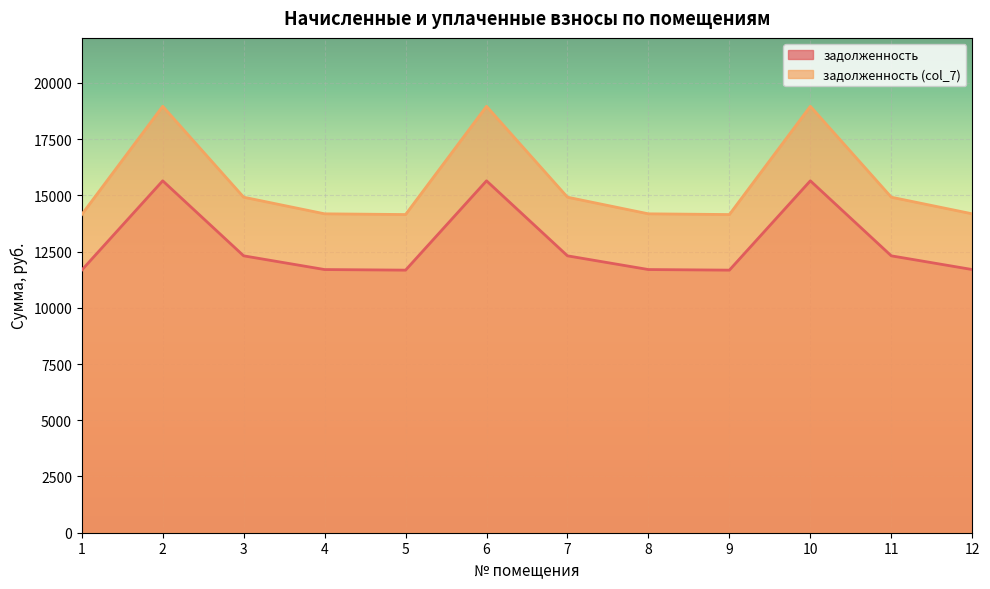

At 12, list the series in order from smallest to largest.

задолженность, задолженность (col_7)